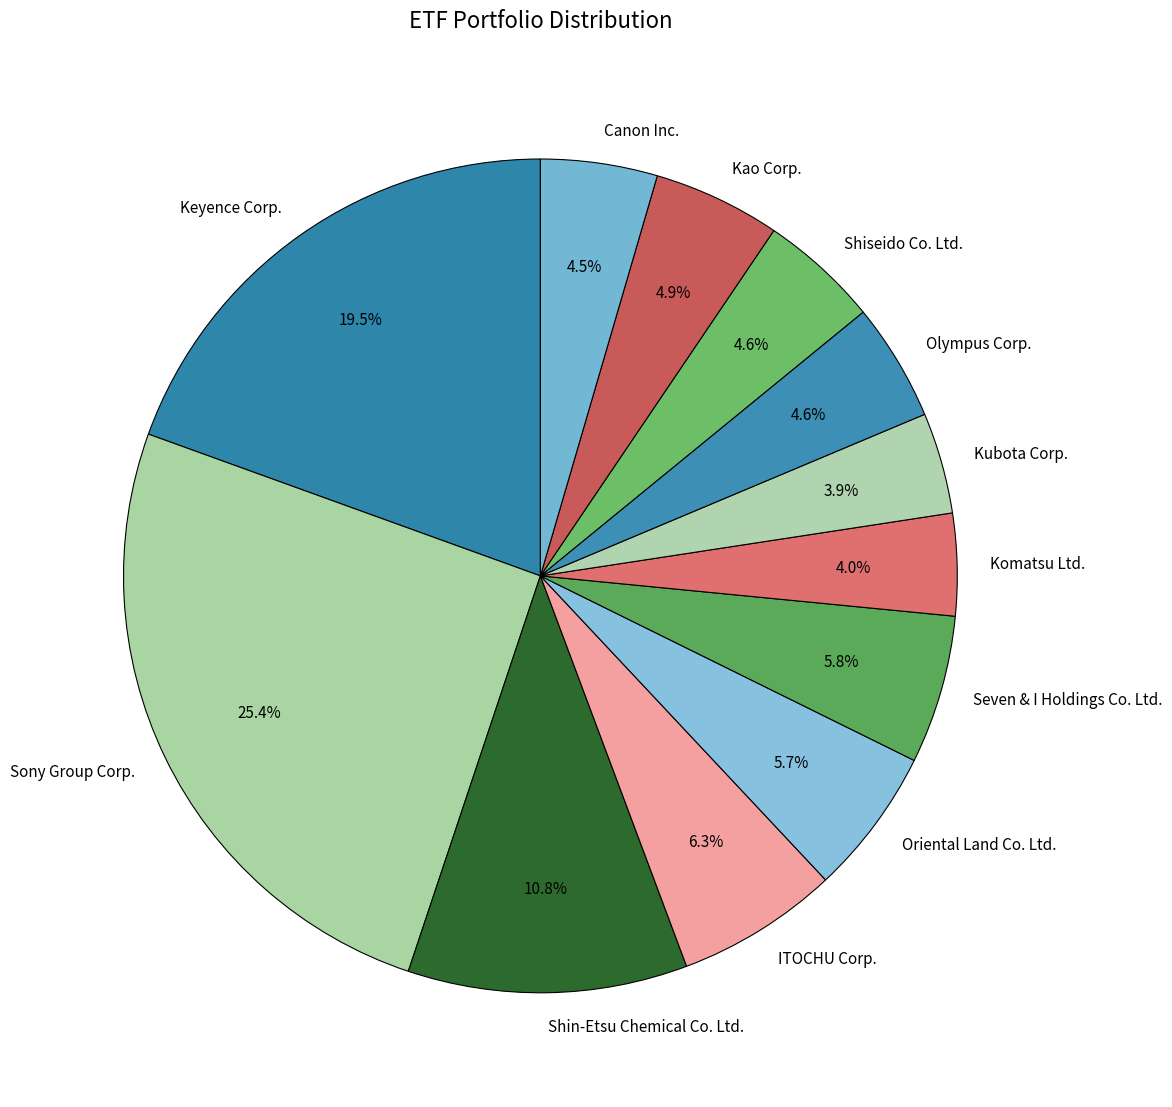

Between Kao Corp. and Kubota Corp., which is larger?

Kao Corp.